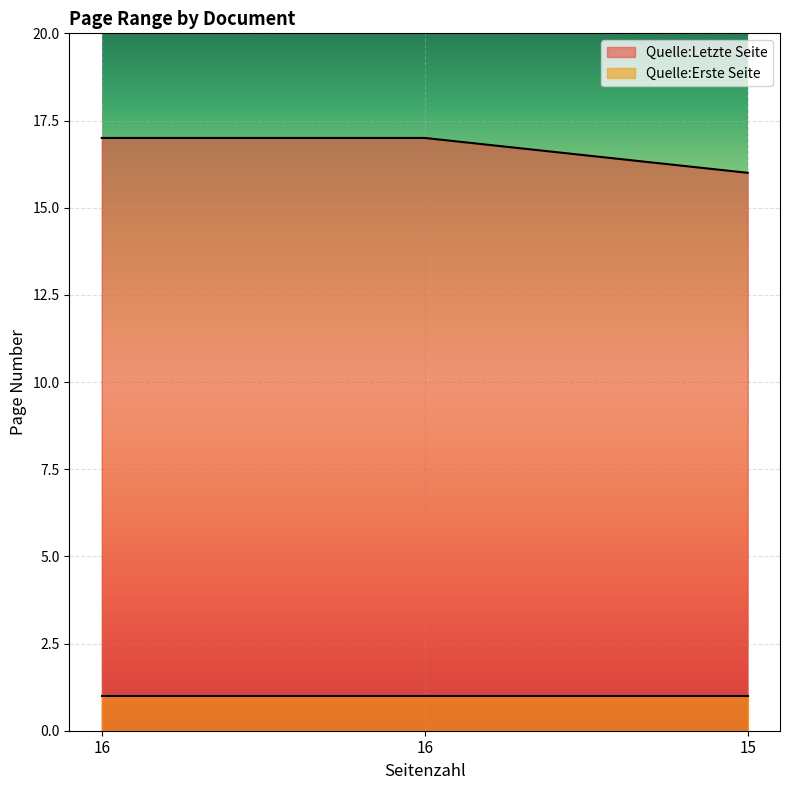

How many values are below 17?

1